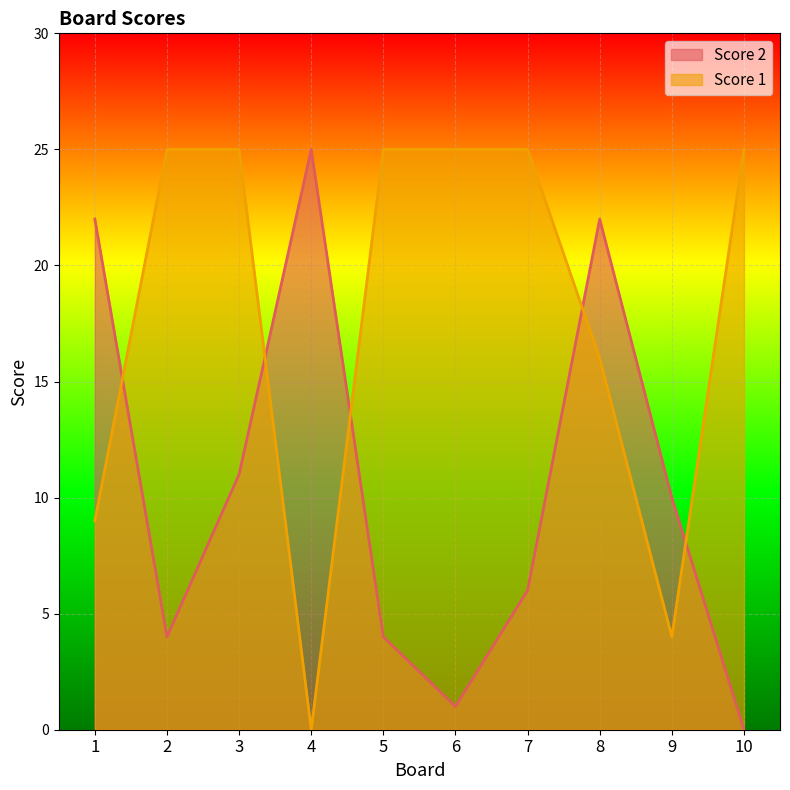

True or false: Score 1 has a value of 27 at 8.

False